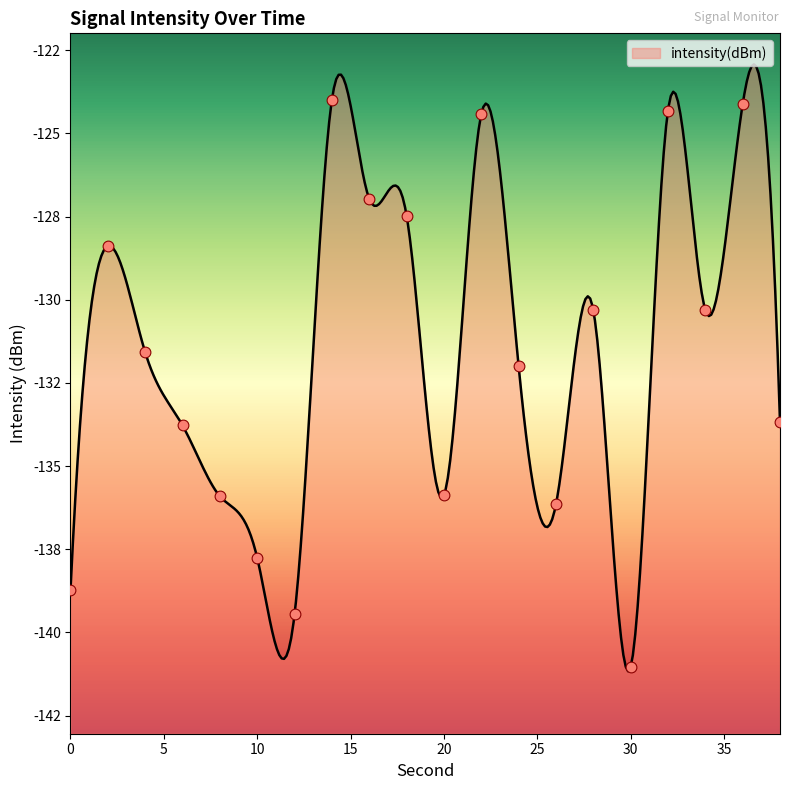

Which has a higher value, 20 or 26?

20